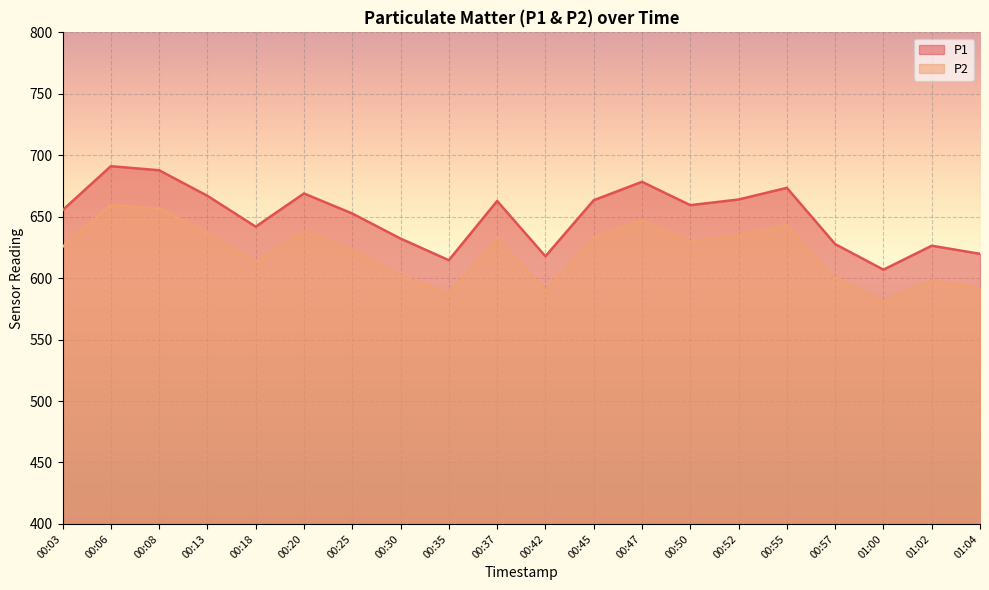

What is the difference between the maximum and minimum values in the P1 series?

84.2